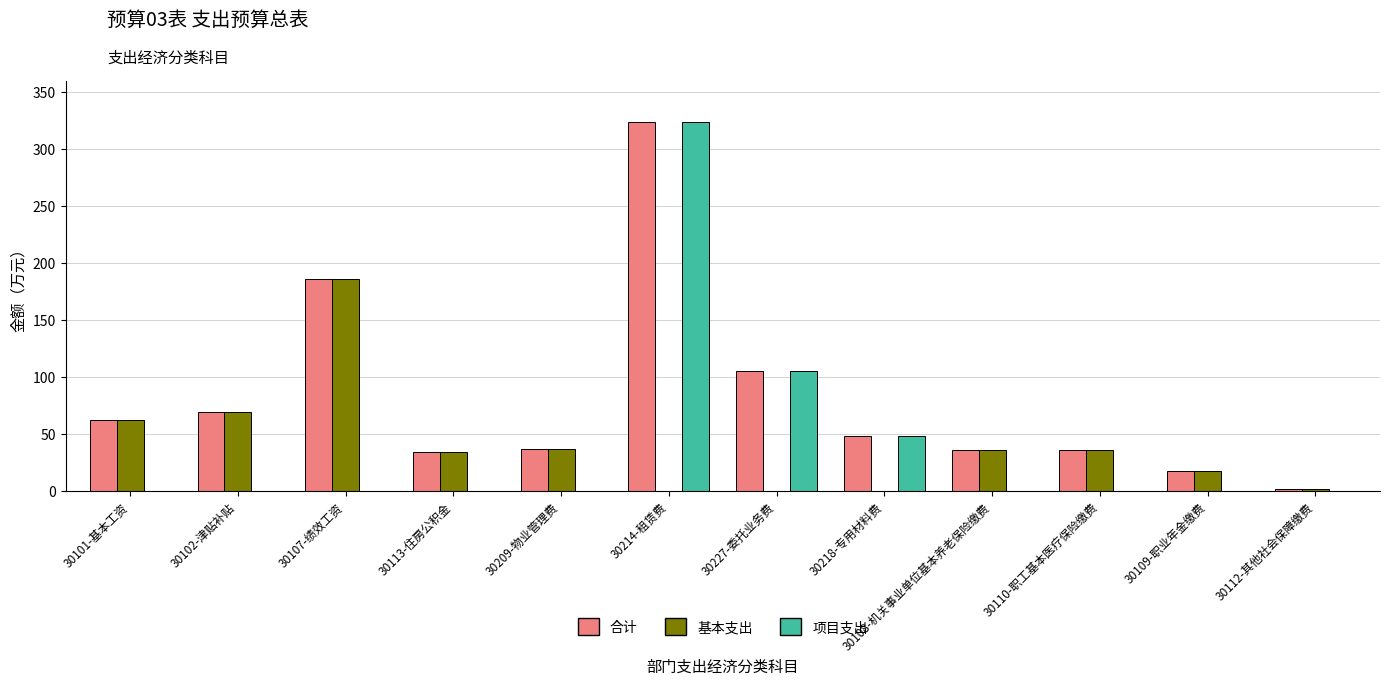

How many data points does each series have?

12